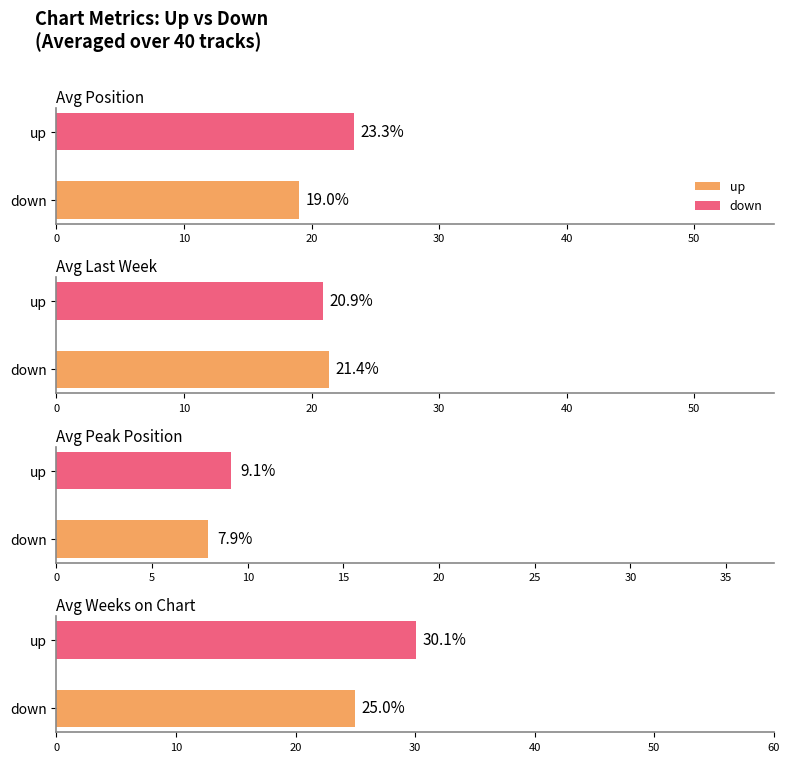

The Average Peak Position series shows 21.7 at down. True or false?

False